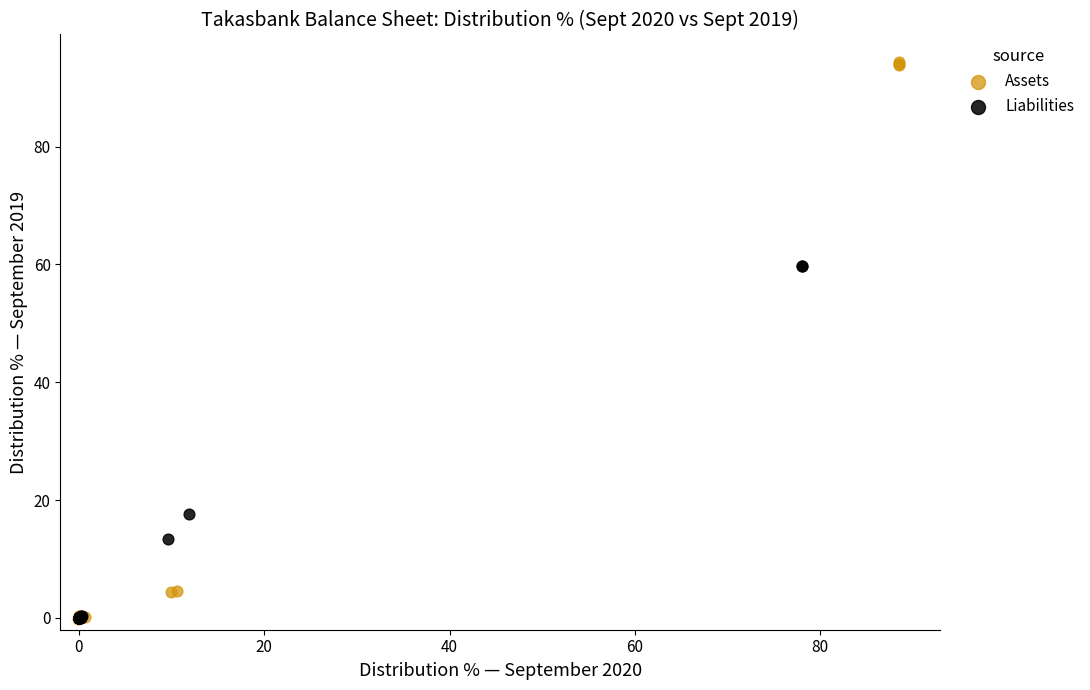

What are all the series names shown in the legend?

Assets, Liabilities